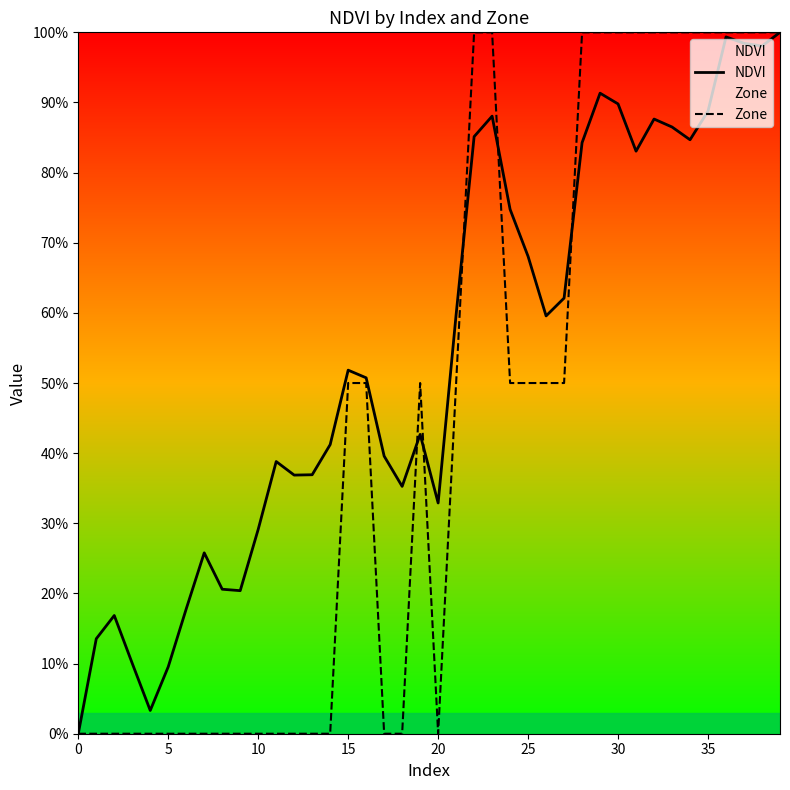

At 18, list the series in order from largest to smallest.

NDVI, Zone